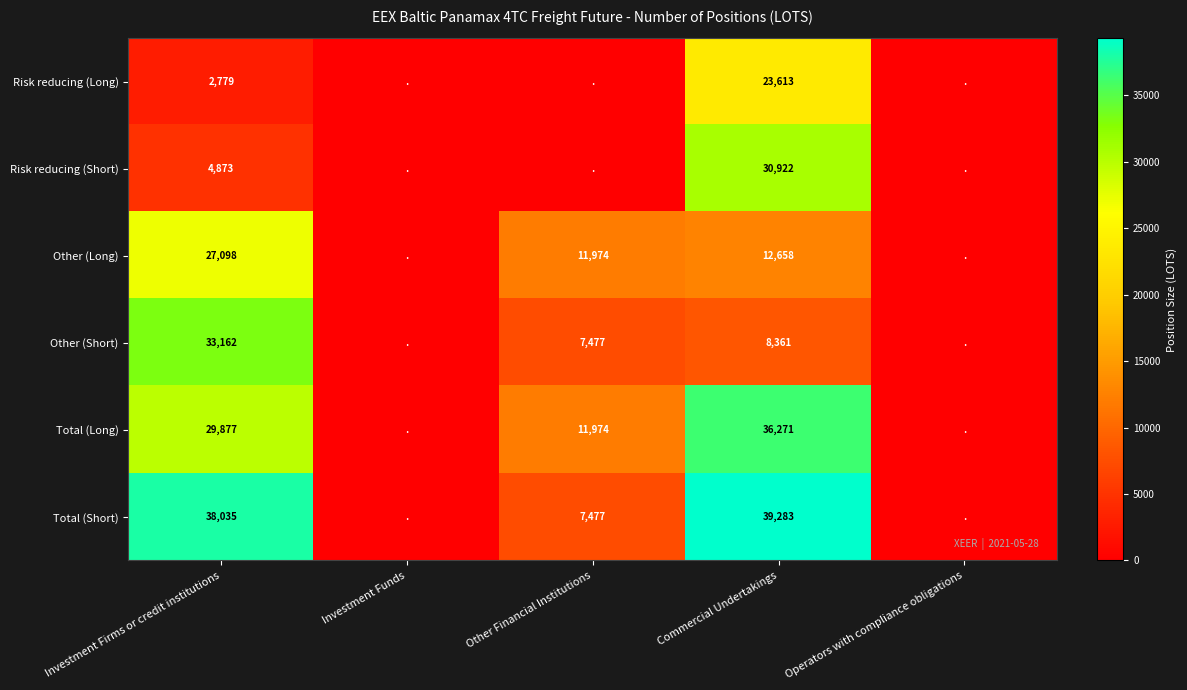

Is it true that Total (Long) equals 7766 at Investment Firms or credit institutions?

False